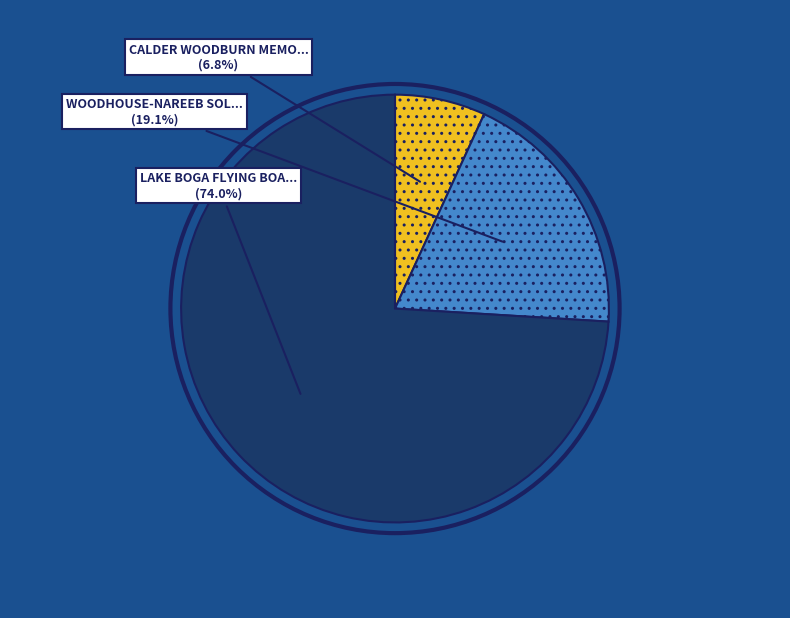

To the nearest percent, what is the difference between the largest and smallest slice percentages?

67%